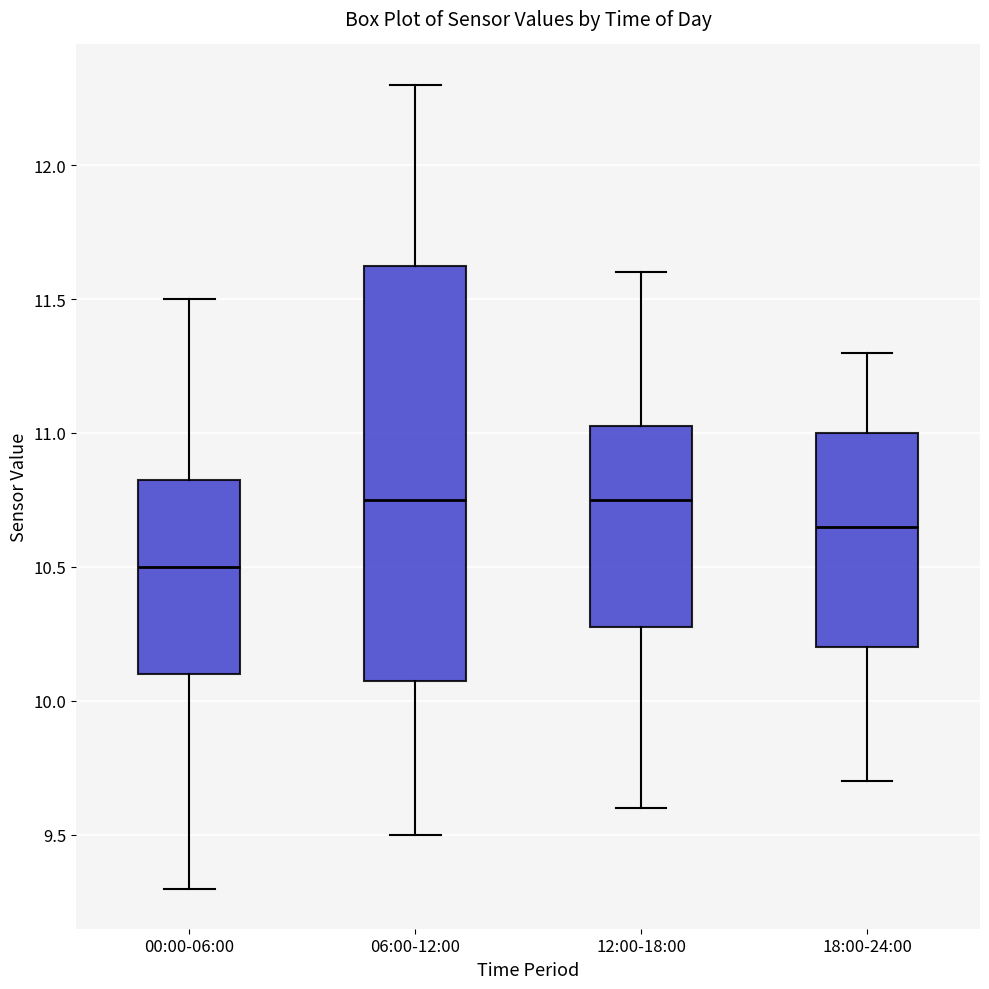

Where does the upper whisker of the box for 06:00-12:00 end on the y-axis? The values are not printed on the chart, so give them approximately, as read against the axis.

12.30